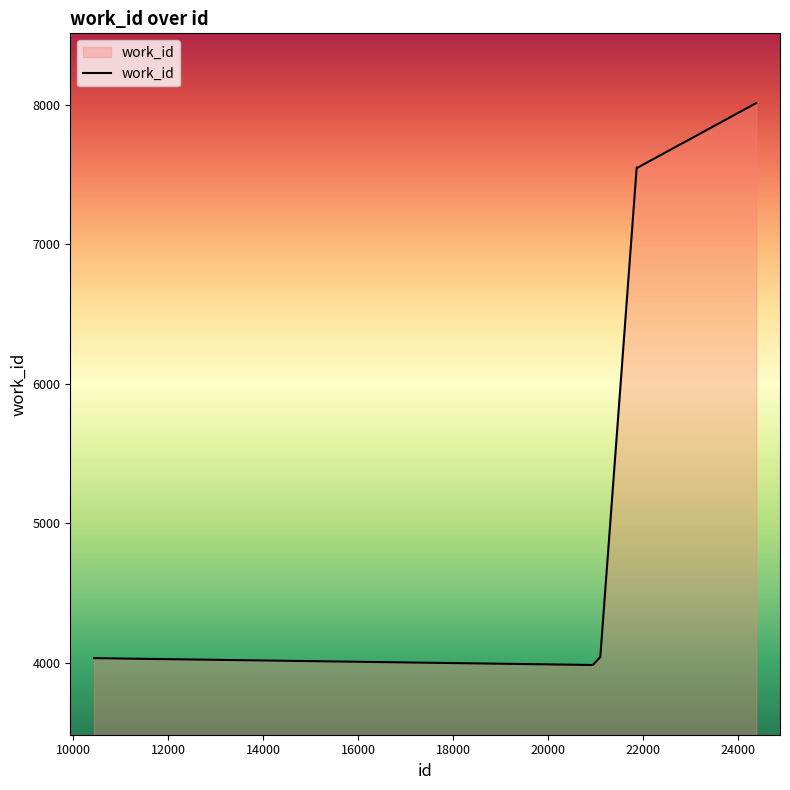

What is the greatest value displayed?

8012